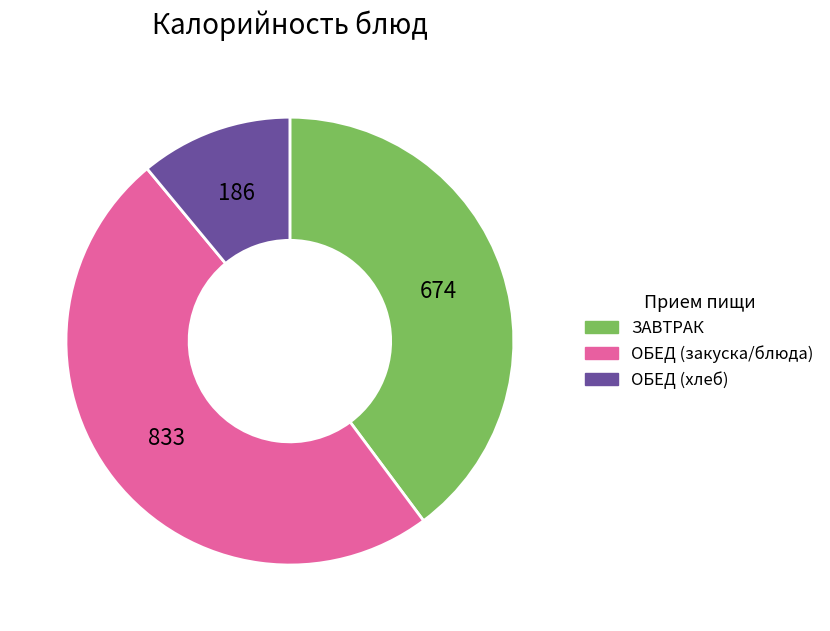

Rank the categories by value from highest to lowest.

ОБЕД (закуска/блюда), ЗАВТРАК, ОБЕД (хлеб)